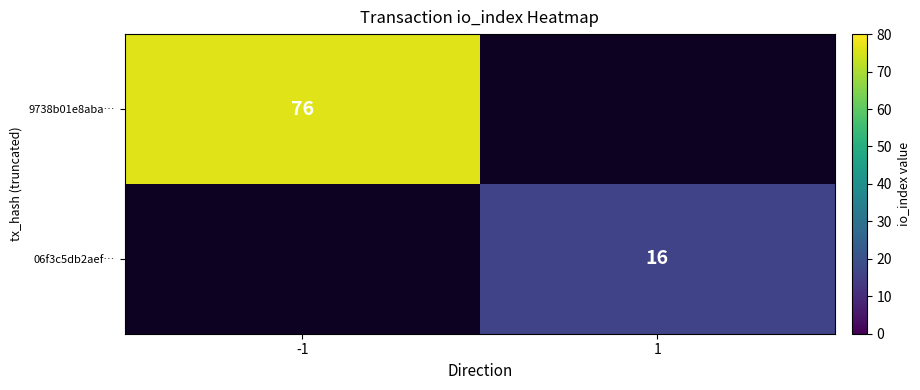

Is it true that 06f3c5db2aef… equals 16 at 1?

True